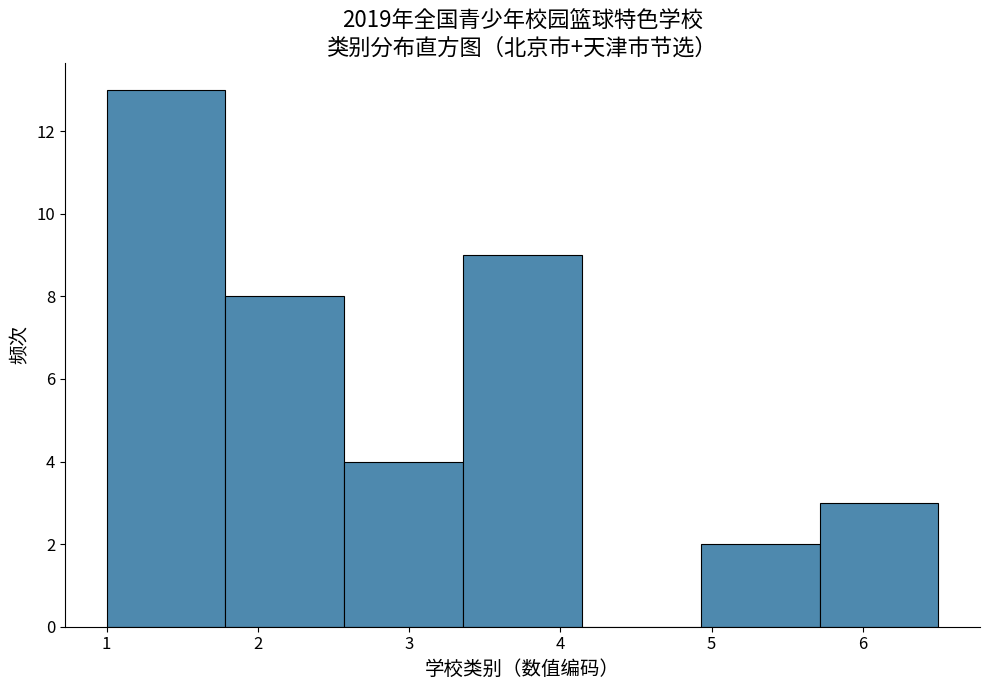

Which range on the x-axis has the tallest bar?

1.0 to 1.8